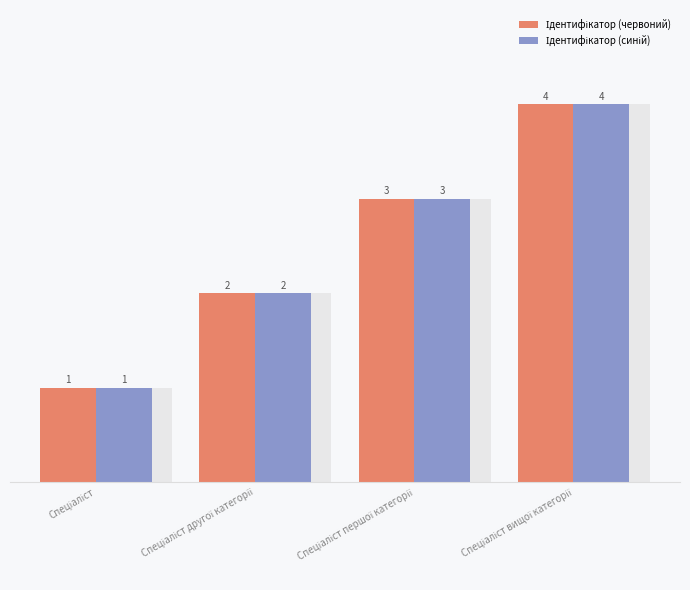

What is the greatest value displayed?

4